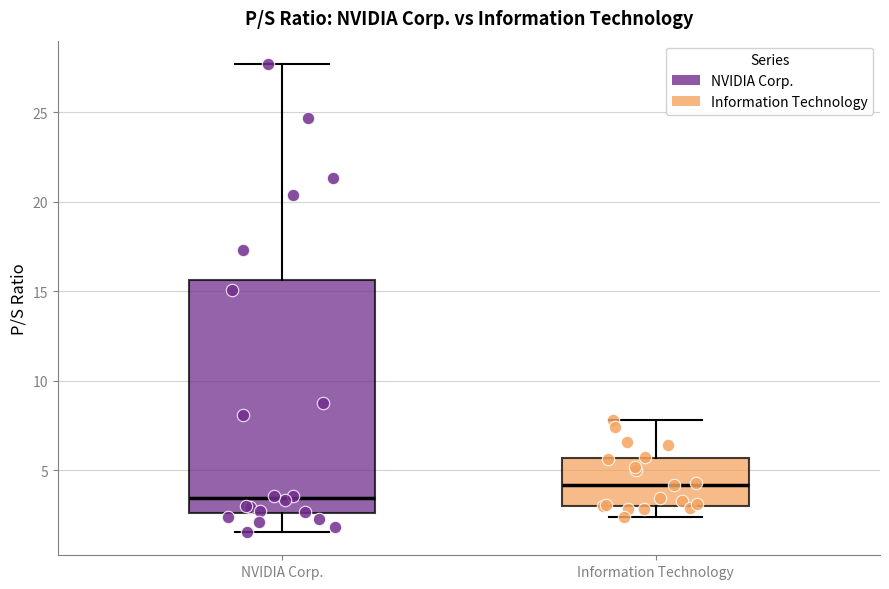

Which box has the highest median line?

Information Technology